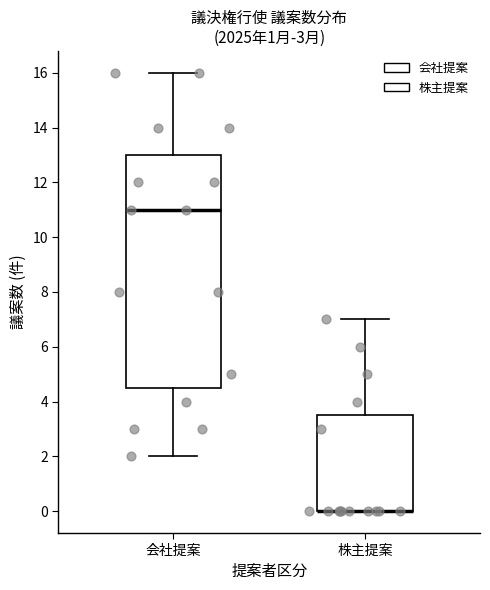

Reading left to right, read every box against the y-axis: the position of its median line, the range the box covers, and the ends of its whiskers. The values are not printed on the chart, so give them approximately, as read against the axis.

会社提案: median 11.0, box 4.6 to 13.0, whiskers 2.0 to 16.0
株主提案: median 0.0 (drawn on the box's lower edge), box 0.0 to 3.6, whiskers 0.0 to 7.0